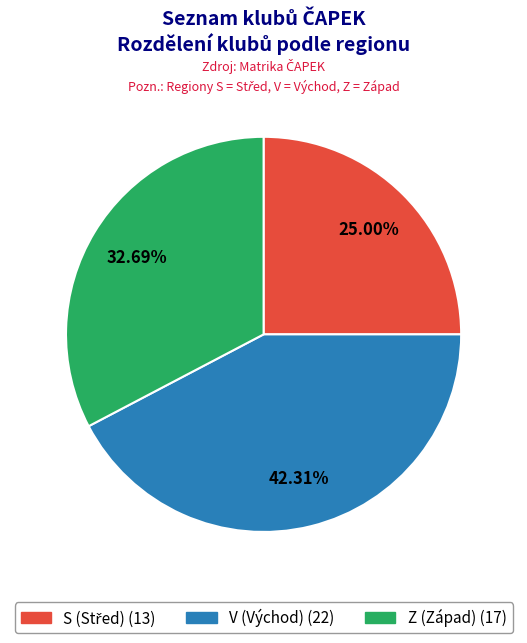

Is there a majority slice in this chart?

No